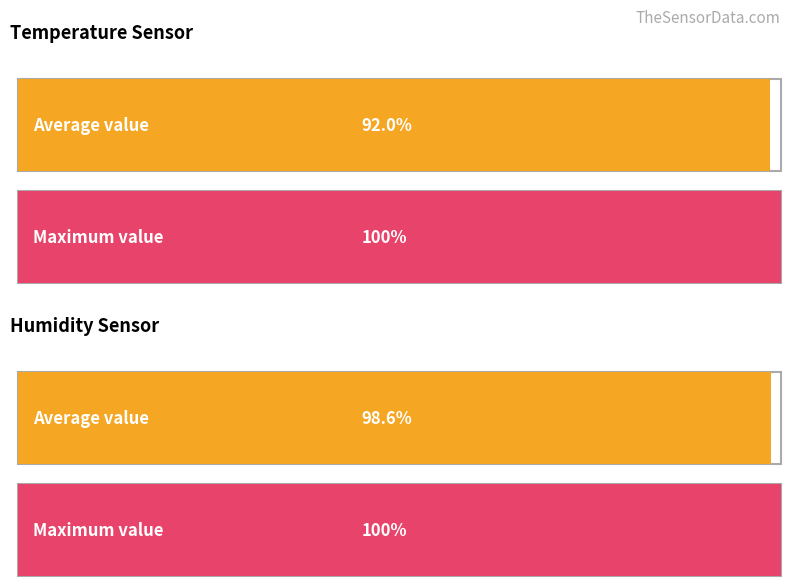

True or false: Temp has a value of 9.7 at 7.

False